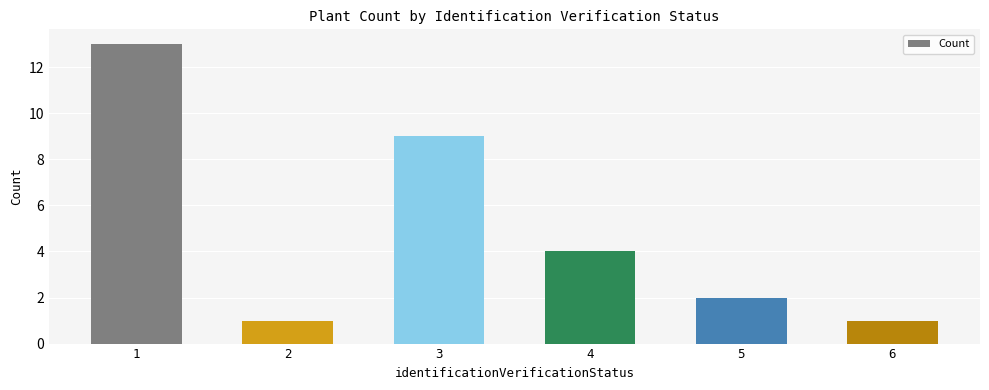

What is the average value?

5